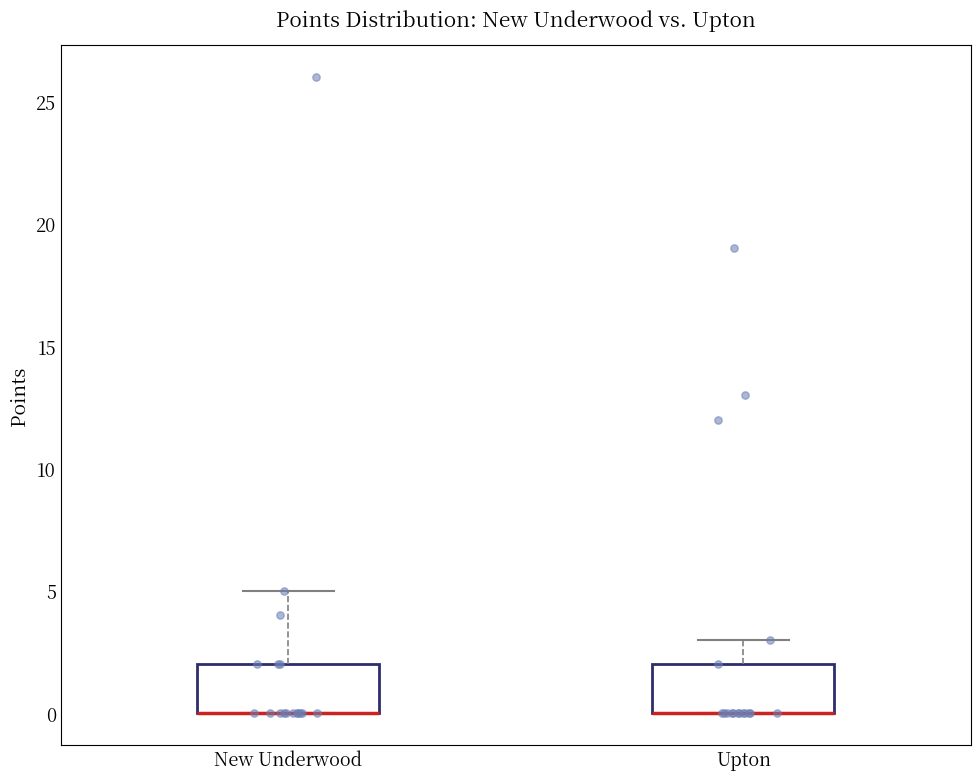

Reading left to right, transcribe this box plot: for each box, give where its median line is, the range the box spans, and where its two whiskers end, as read against the y-axis. The values are not printed on the chart, so give them approximately, as read against the axis.

New Underwood: median 0 (drawn on the box's lower edge), box 0 to 2, whiskers 0 to 5
Upton: median 0 (drawn on the box's lower edge), box 0 to 2, whiskers 0 to 3